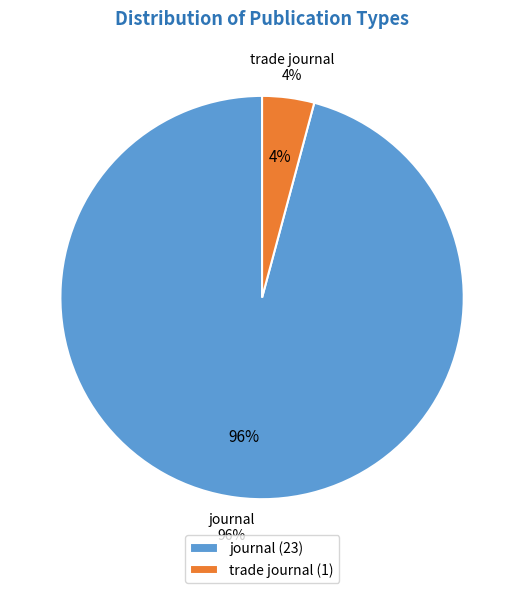

Is there a majority slice in this chart?

Yes